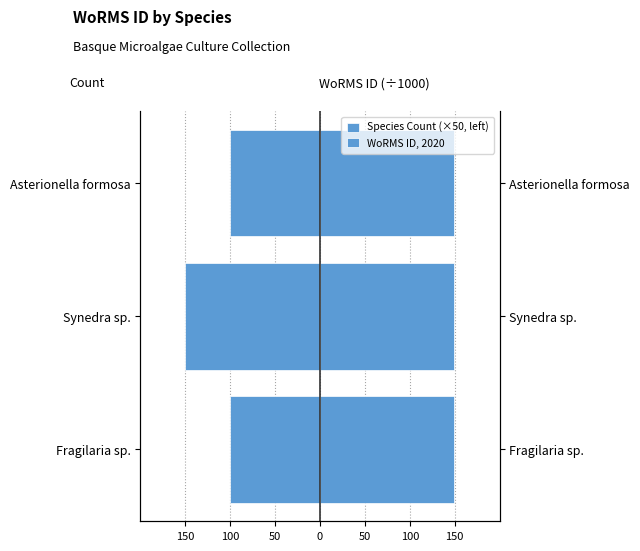

How many groups of bars are there?

3